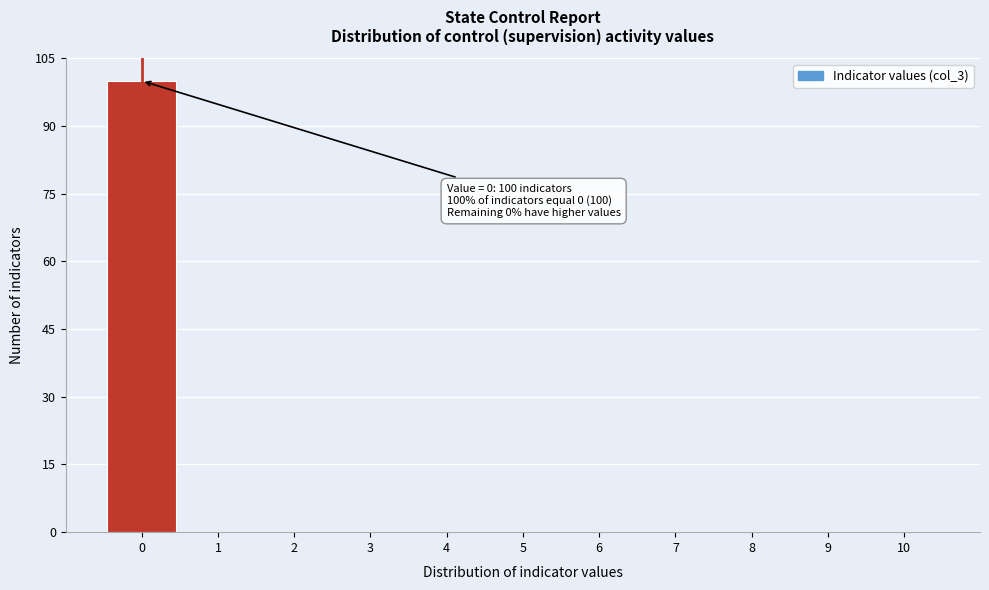

Which range on the x-axis has the tallest bar?

-0.5 to 0.5